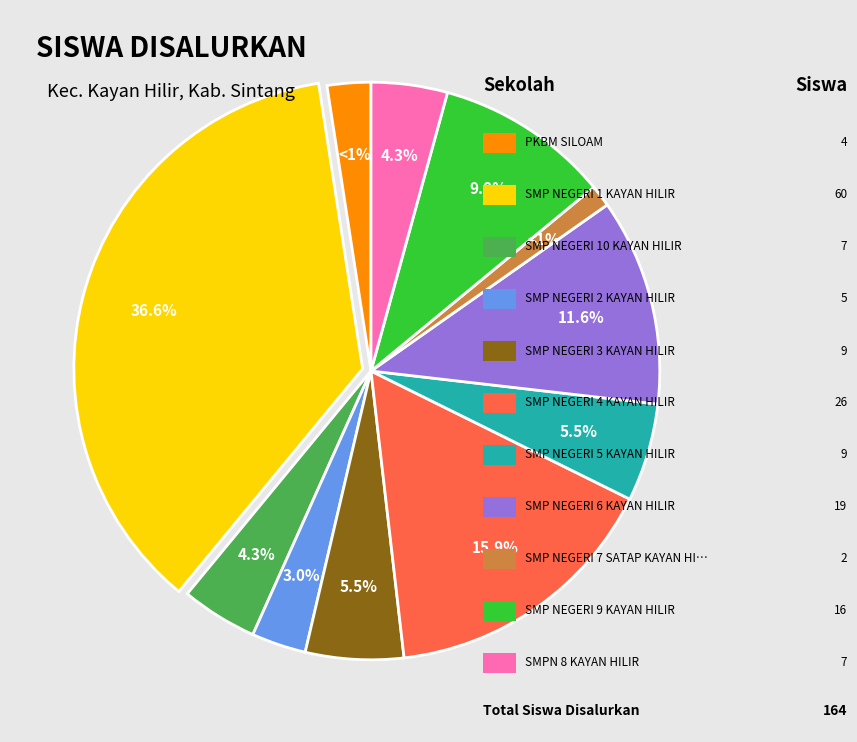

Is it true that SMP NEGERI 7 SATAP KAYAN HILIR is 1% of the pie?

True